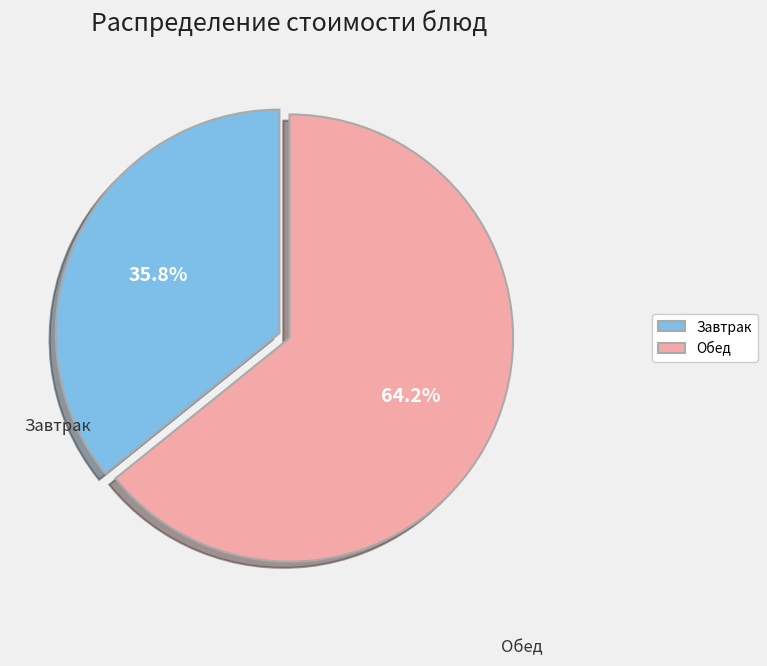

How many segments does this pie chart have?

2